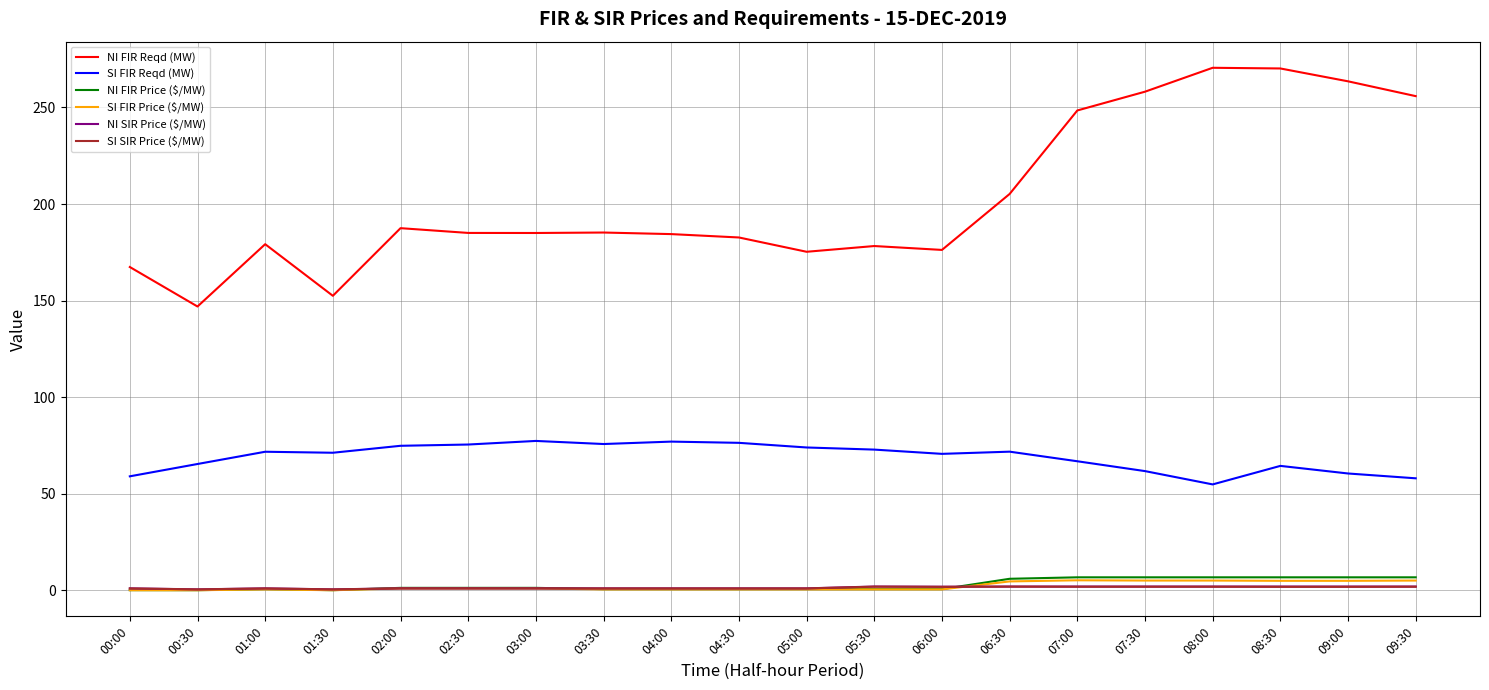

The value of SI FIR Reqd (MW) at 05:30 is 72.9. True or false?

True